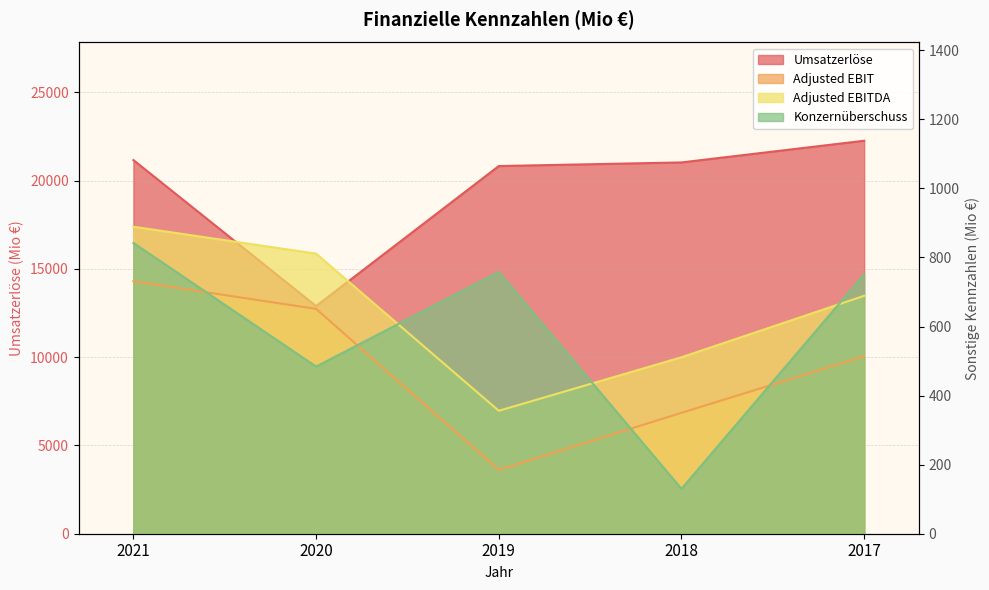

Which series has the largest total across all categories?

Umsatzerlöse